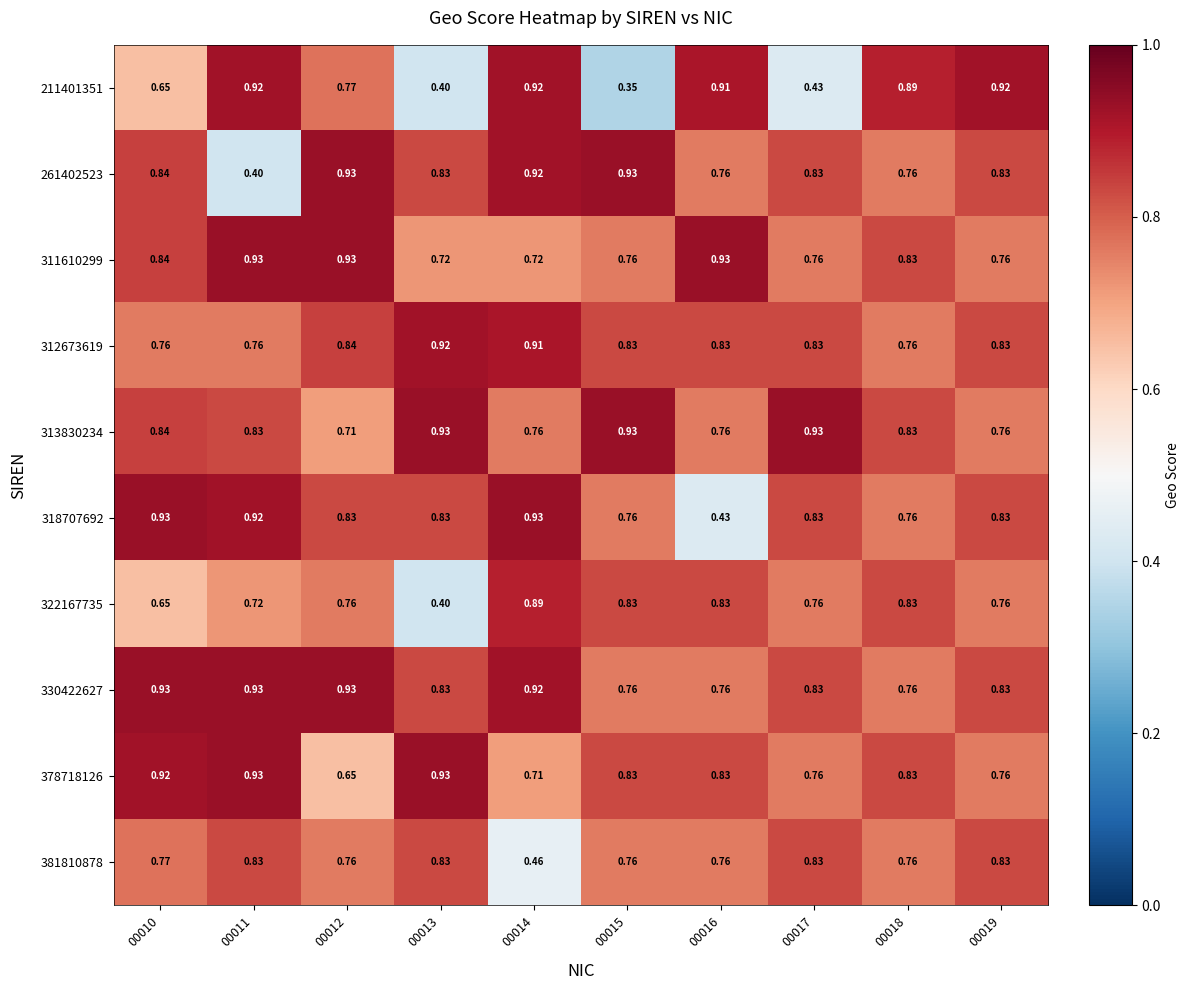

Is the value of 211401351 at 00012 greater than the value of 261402523 at 00011?

Yes